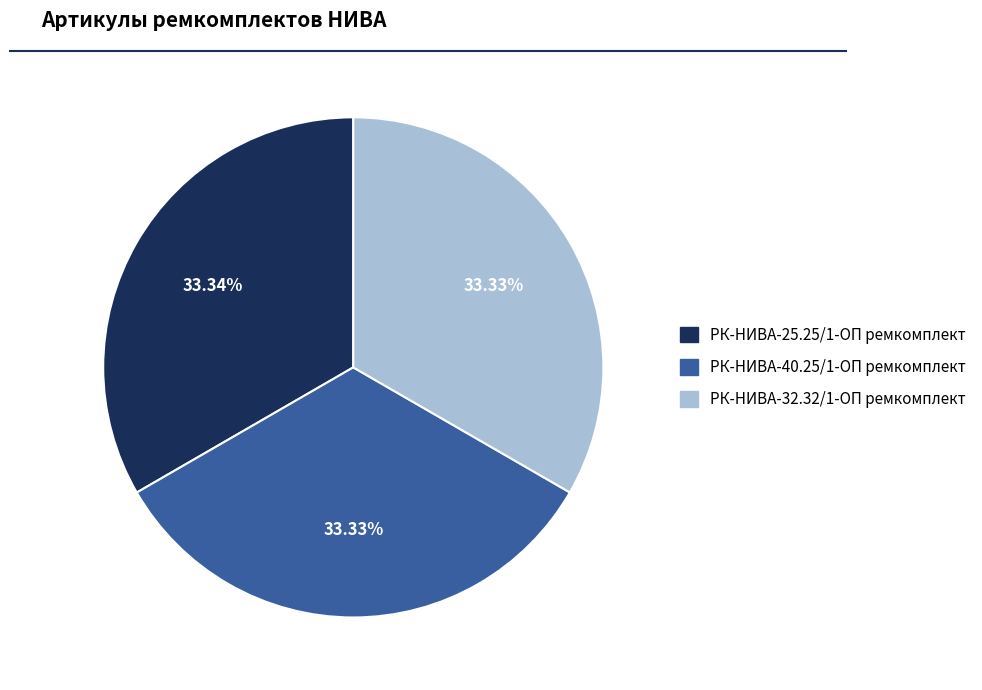

Is there any slice that represents more than half of the pie?

No